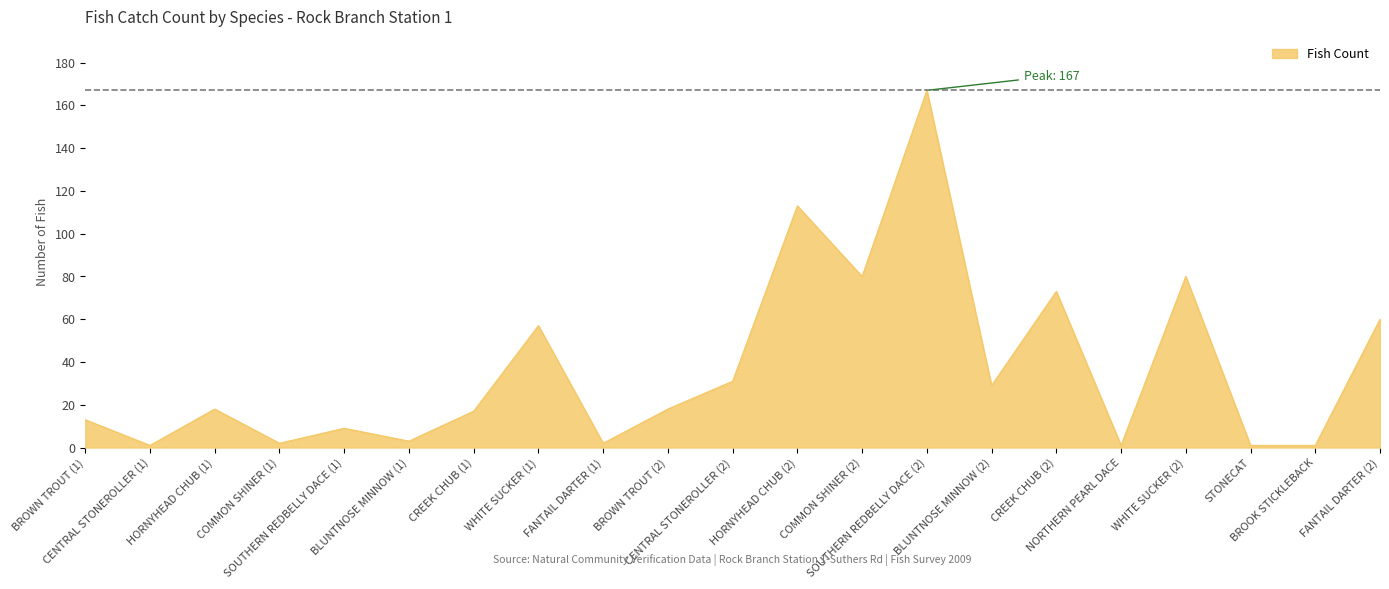

Between COMMON SHINER (1) and BROWN TROUT (2), which is larger?

BROWN TROUT (2)